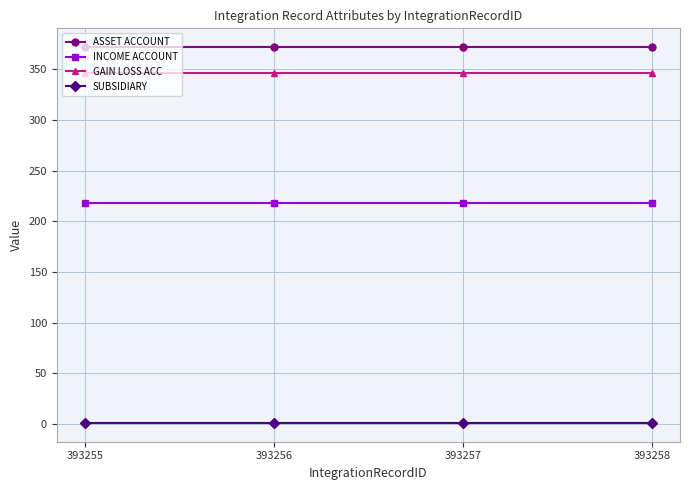

What is the lowest value of the INCOME ACCOUNT series?

218